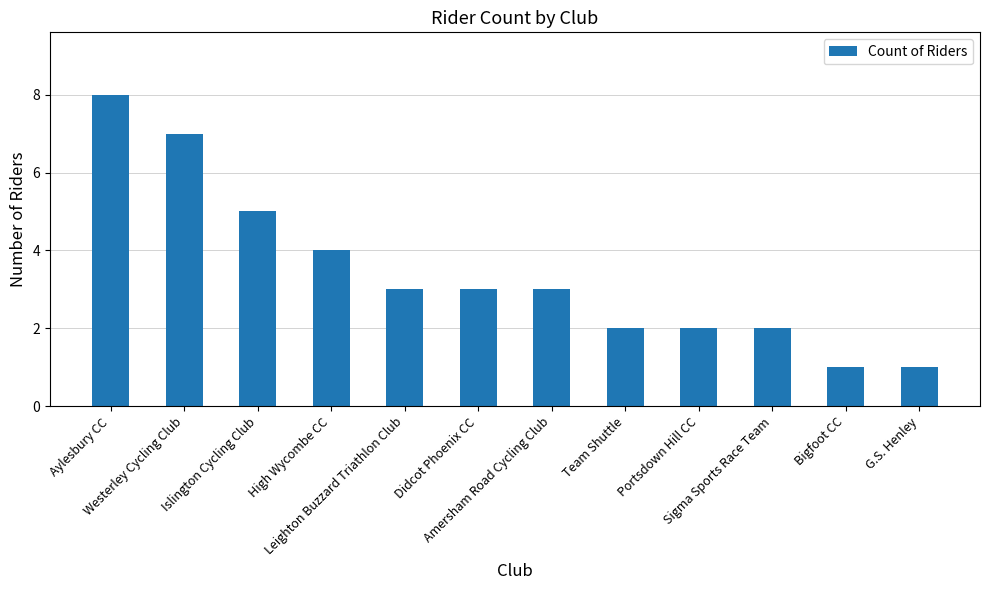

Are the bars grouped side by side (vs. stacked)?

No